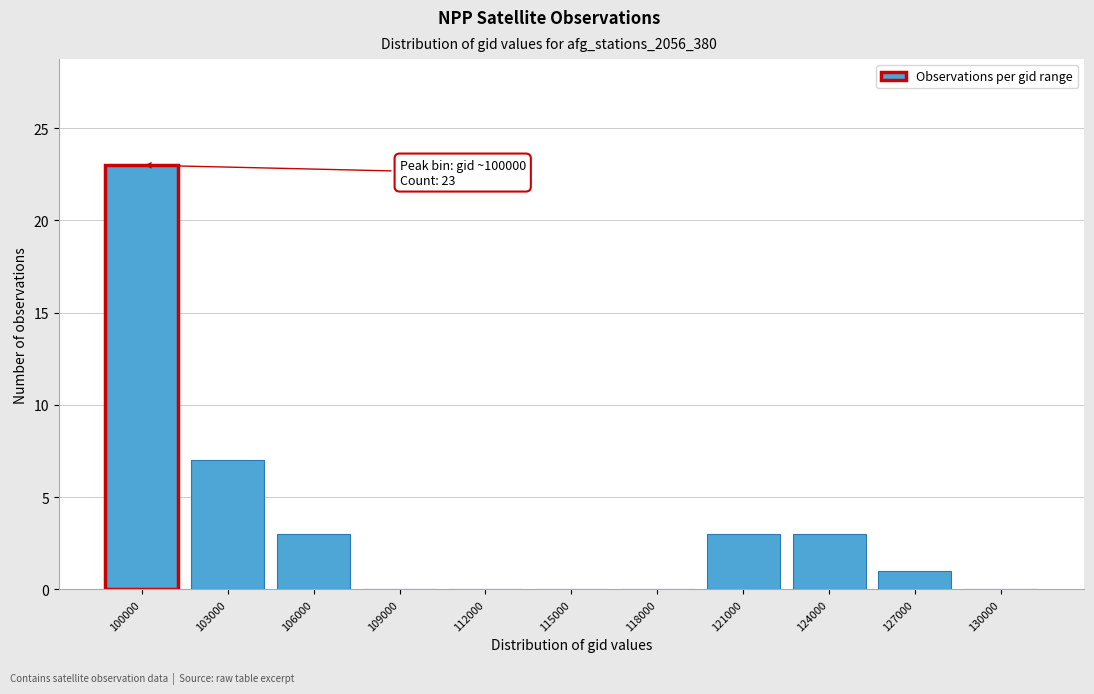

Reading right to left, list all the values displayed in this chart.

130000=0	127000=1	124000=3	121000=3	118000=0	115000=0	112000=0	109000=0	106000=3	103000=7	100000=23